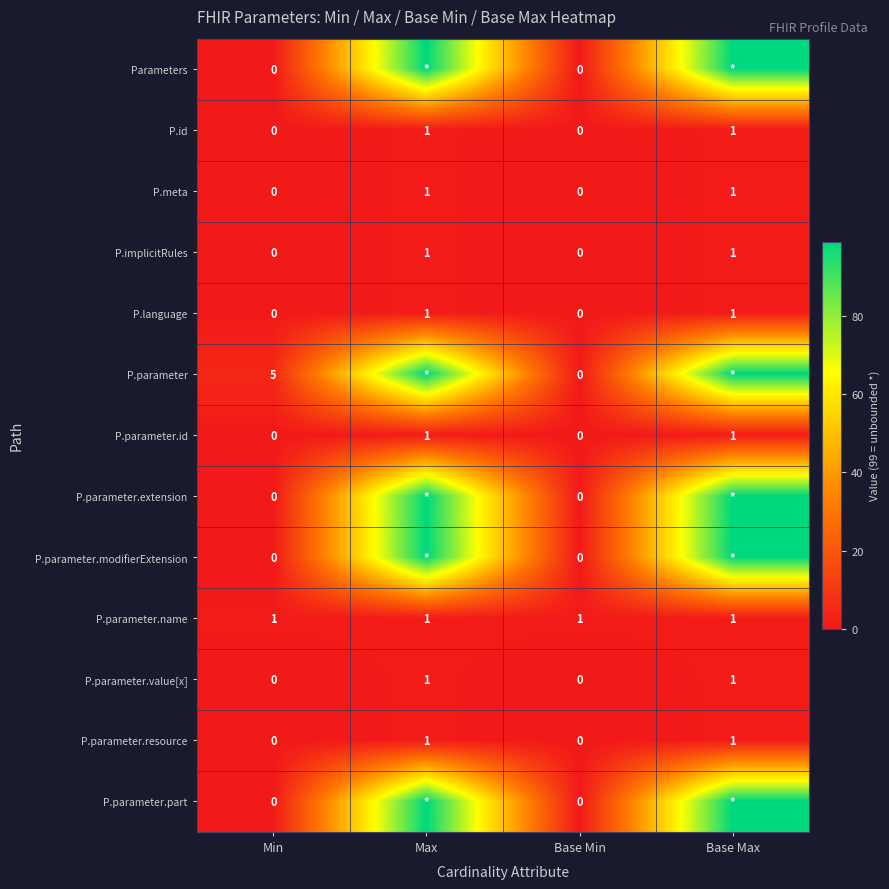

What is the spread (max minus min) of values at Min?

5